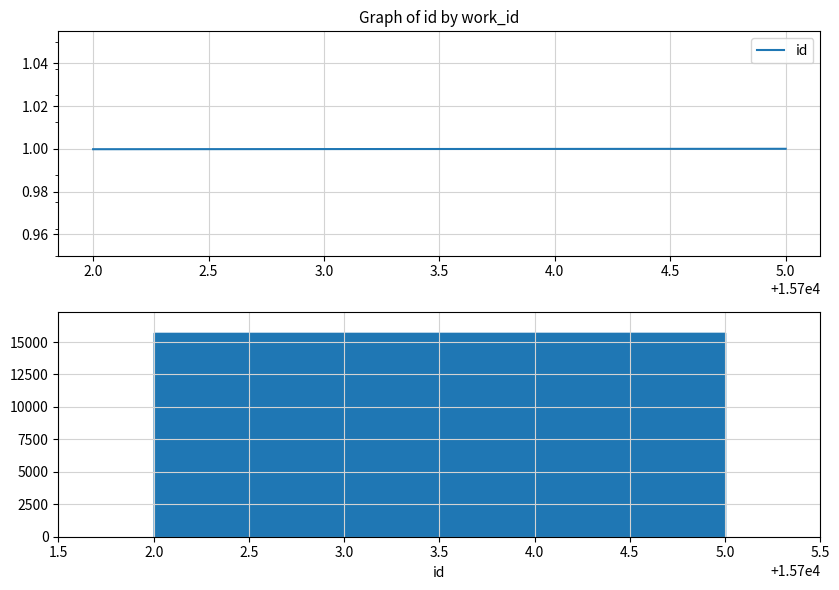

What is the sum of all values?

3.0